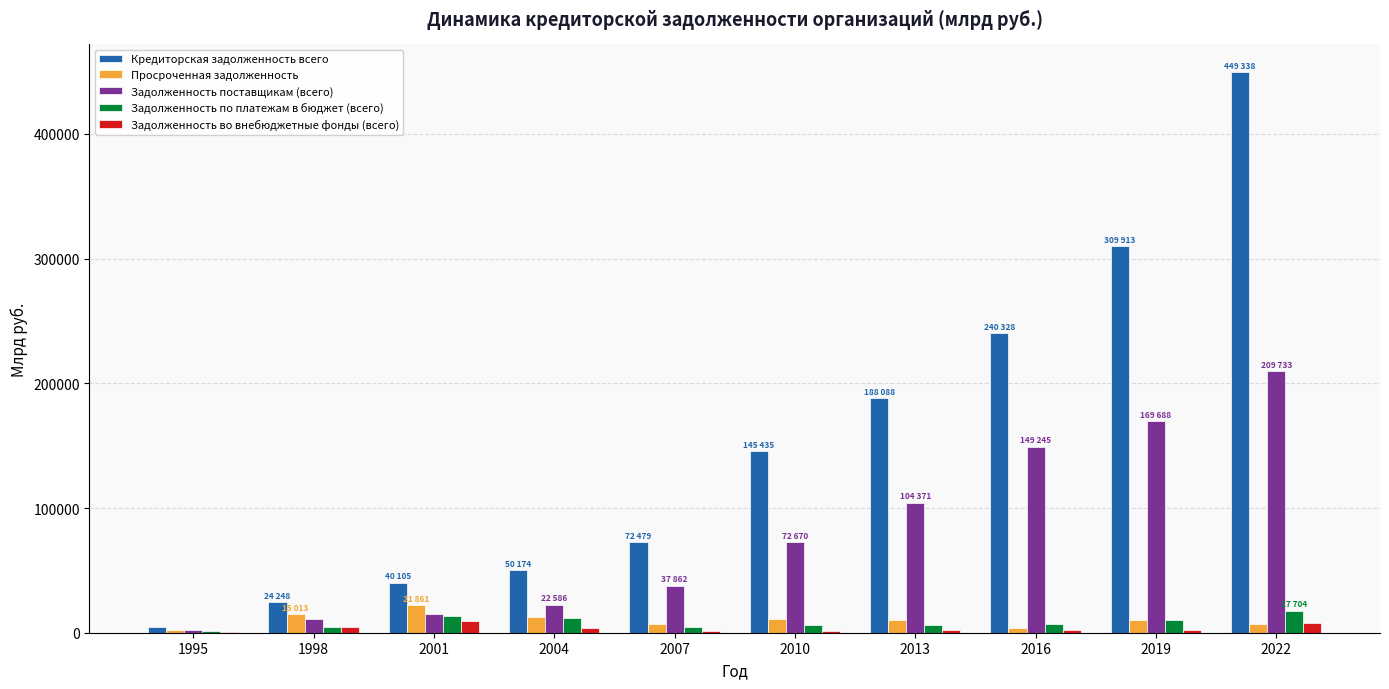

The value of Просроченная задолженность at 2001 is 21861. True or false?

True